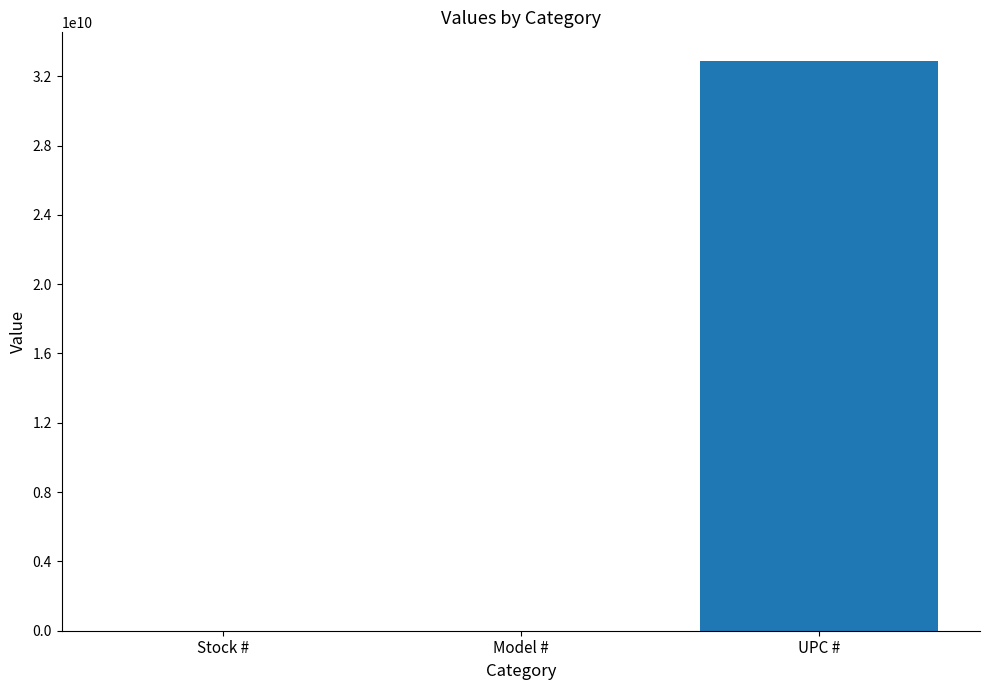

Between Stock # and UPC #, which is larger?

UPC #